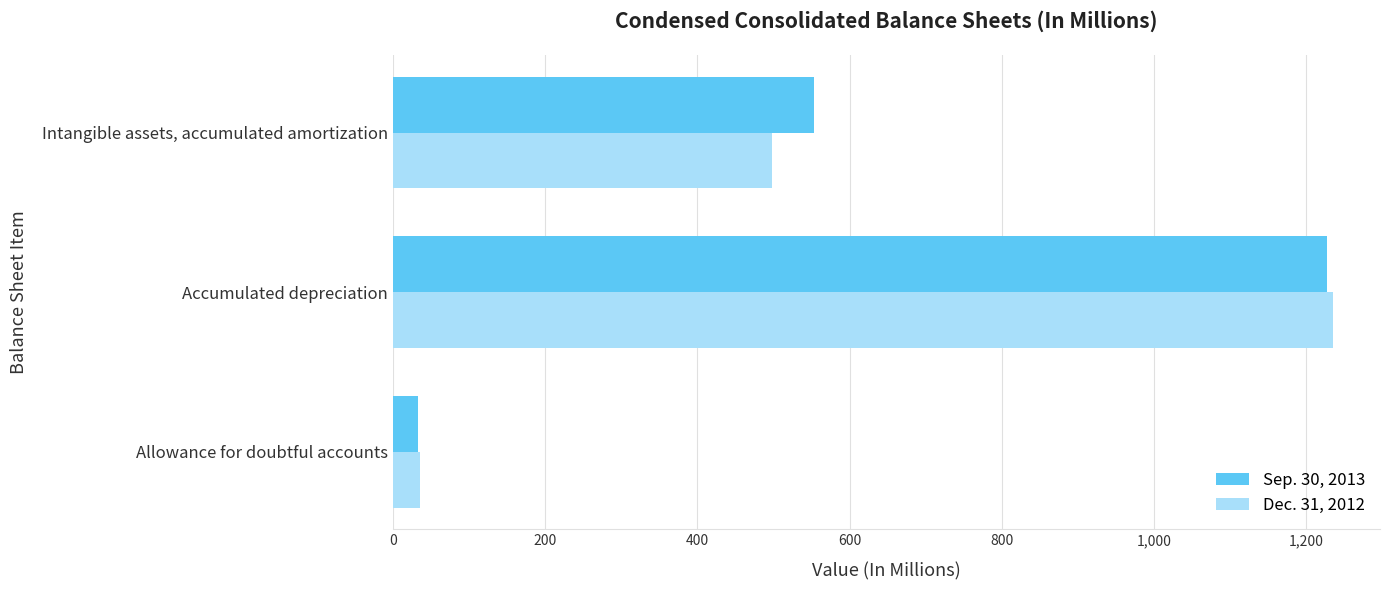

How many values in the Sep. 30, 2013 series are below 552?

1